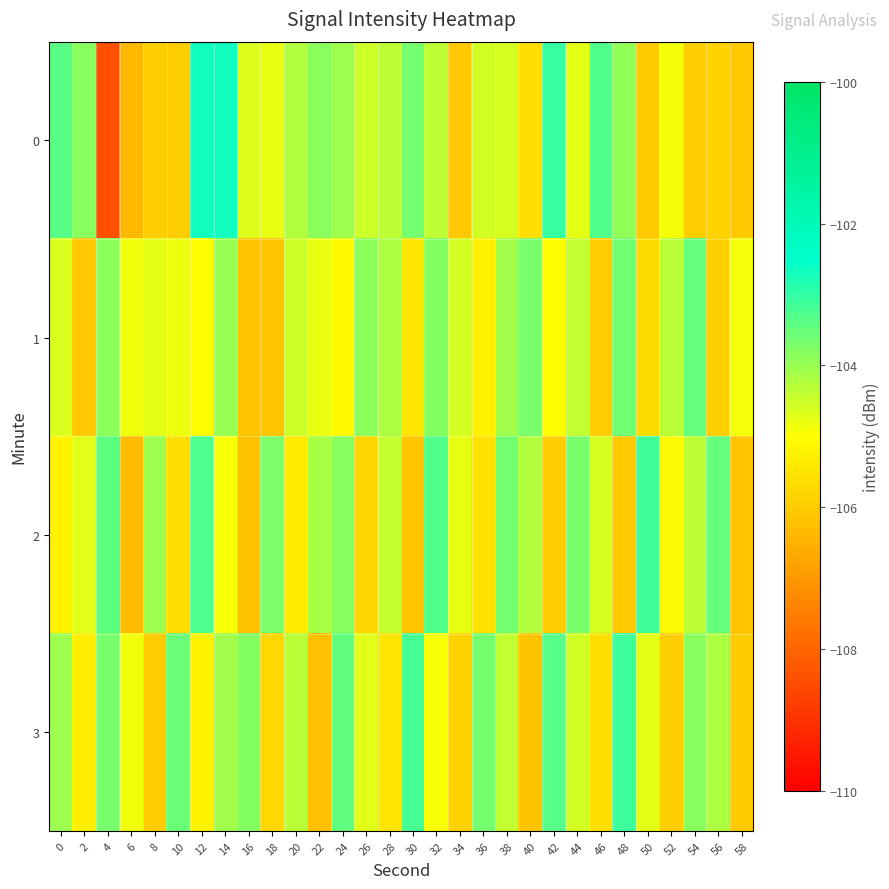

What is the spread (max minus min) of values at 32?

1.7